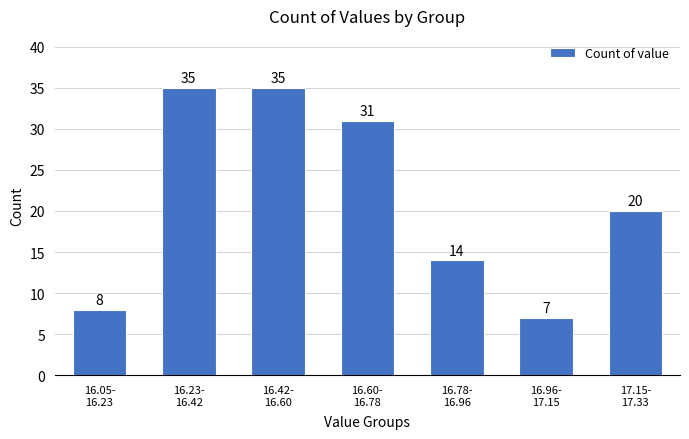

Reading left to right, transcribe all the data shown in this chart.

8	35	35	31	14	7	20